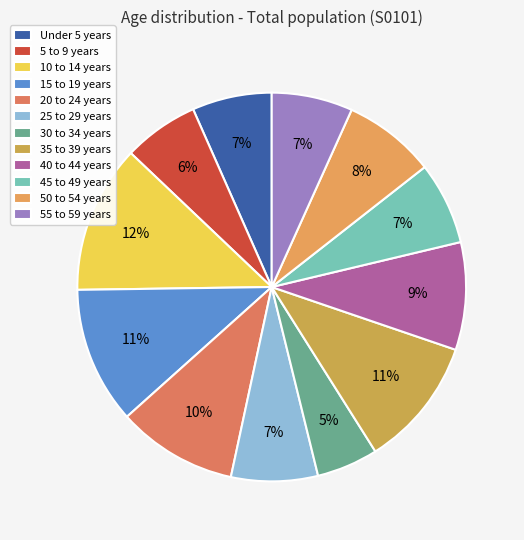

To the nearest percent, what is the average slice percentage?

8%